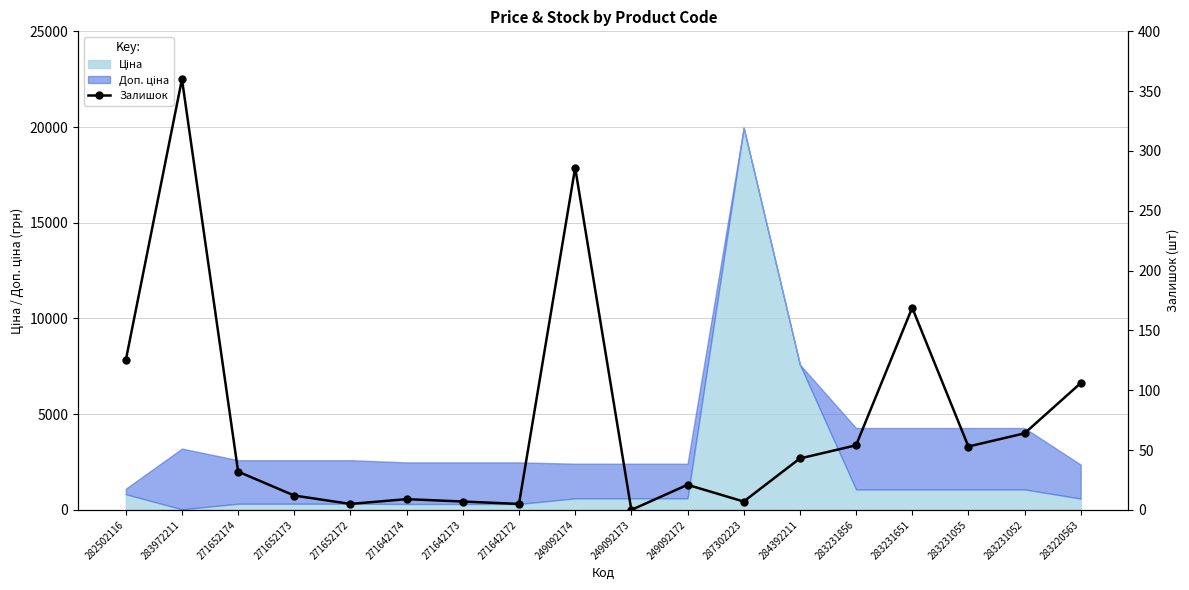

List the labels in order of value, largest first.

283972211, 249092174, 283231651, 282502116, 283220563, 283231052, 283231856, 283231055, 284392211, 271652174, 249092172, 271652173, 271642174, 271642173, 287302223, 271652172, 271642172, 249092173